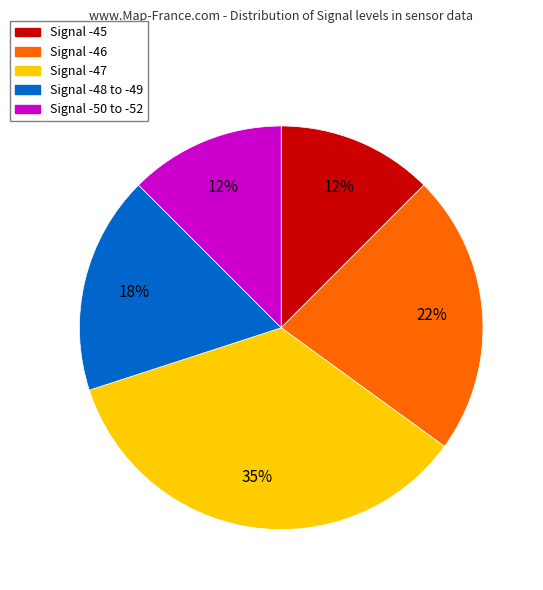

To the nearest percent, what is the difference between the largest and smallest slice percentages?

23%